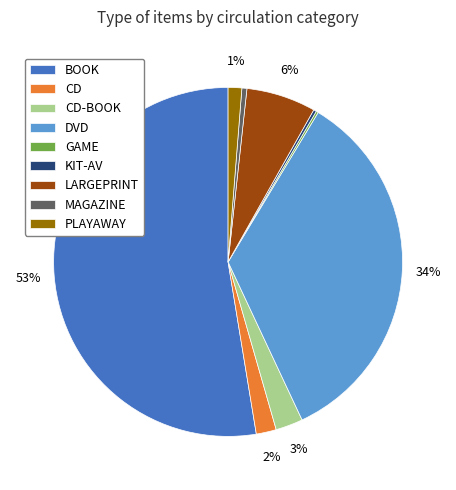

Is there any slice that represents more than half of the pie?

Yes